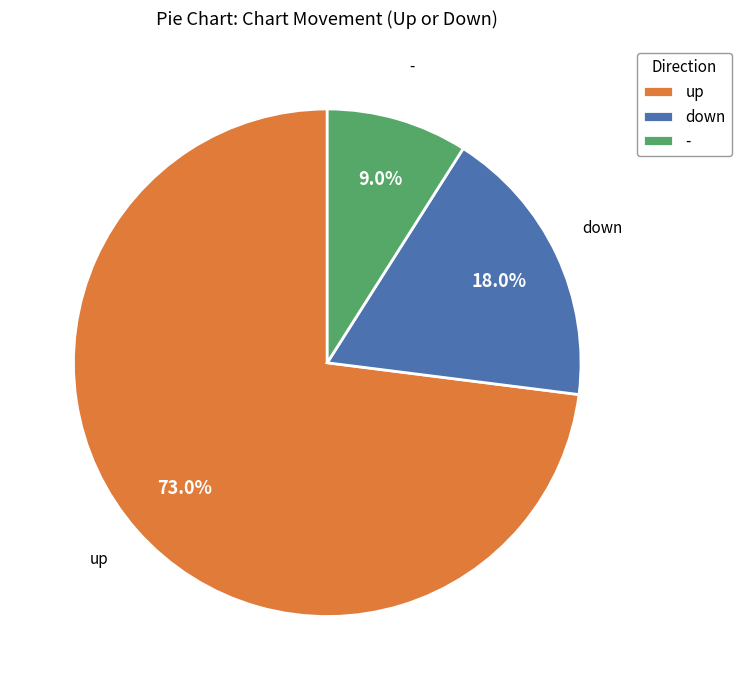

To the nearest percent, what percentage of the pie is up?

73%